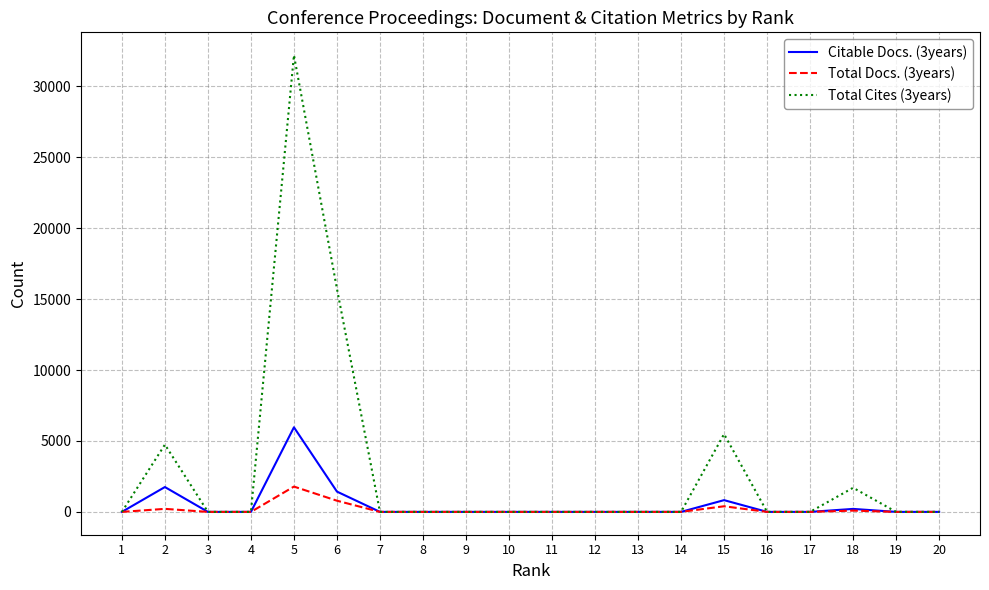

Does the chart display data point markers on the line(s)?

No